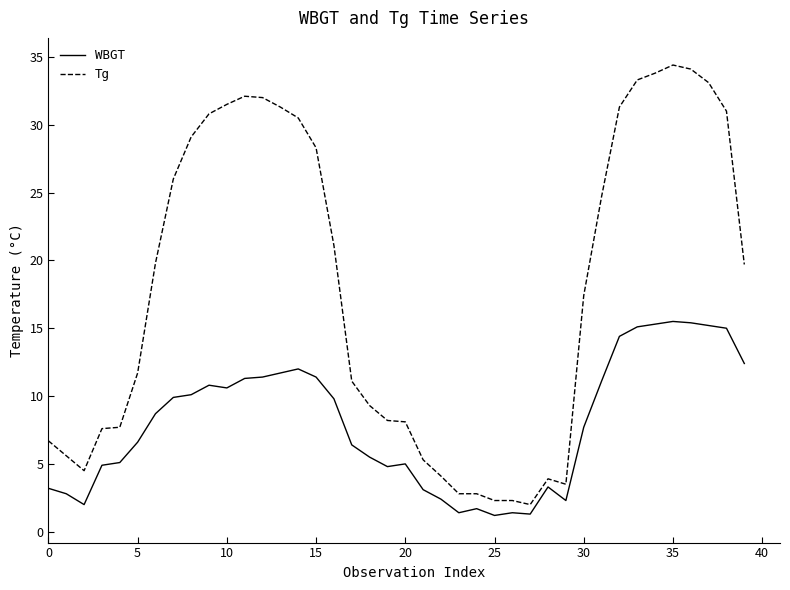

What is the difference between the maximum and minimum values in the WBGT series?

14.3